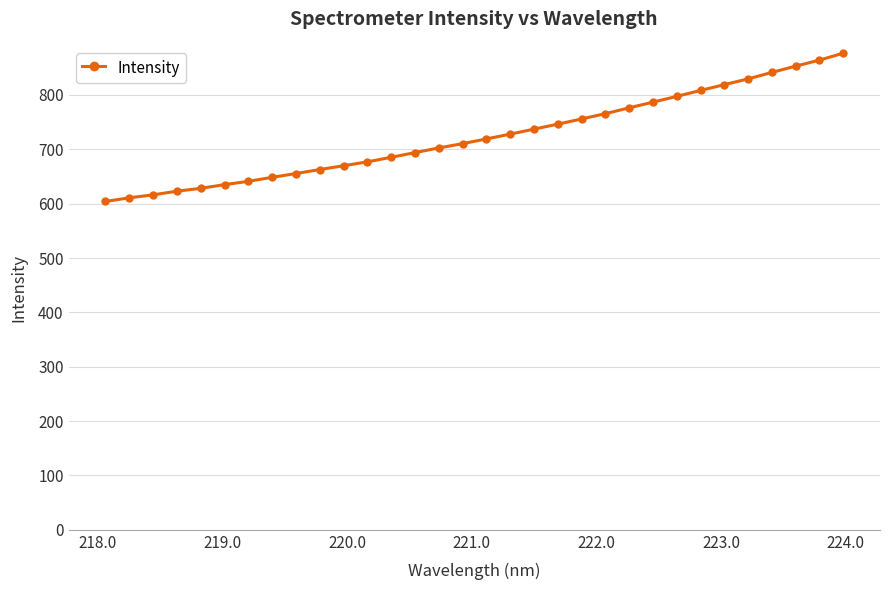

What is the average value?

724.0